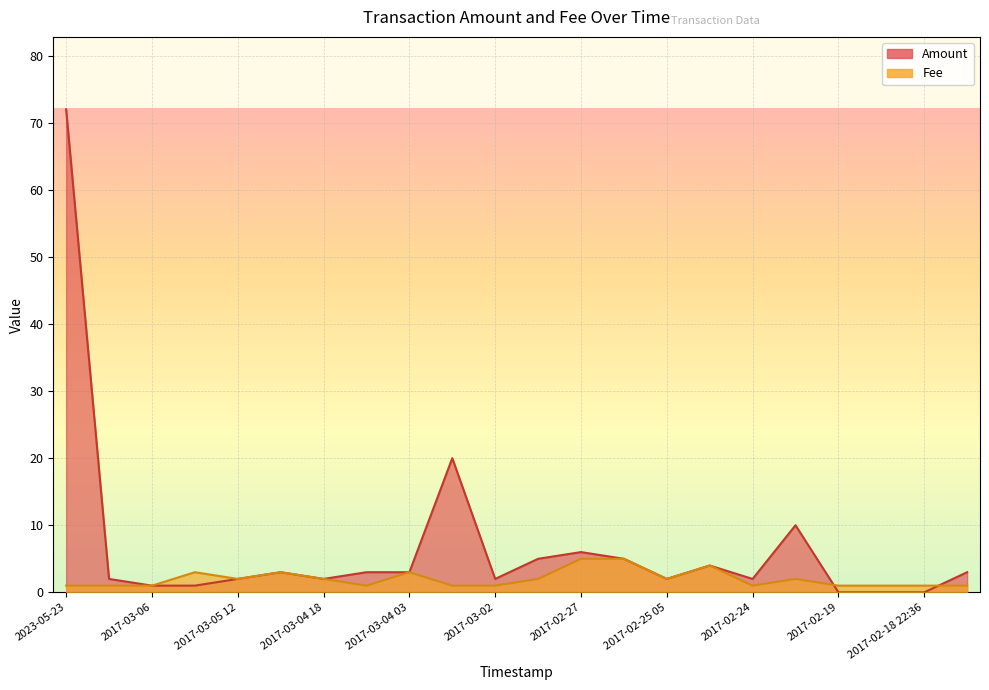

What is the value of the Amount point at the 14th from the left?

5.0